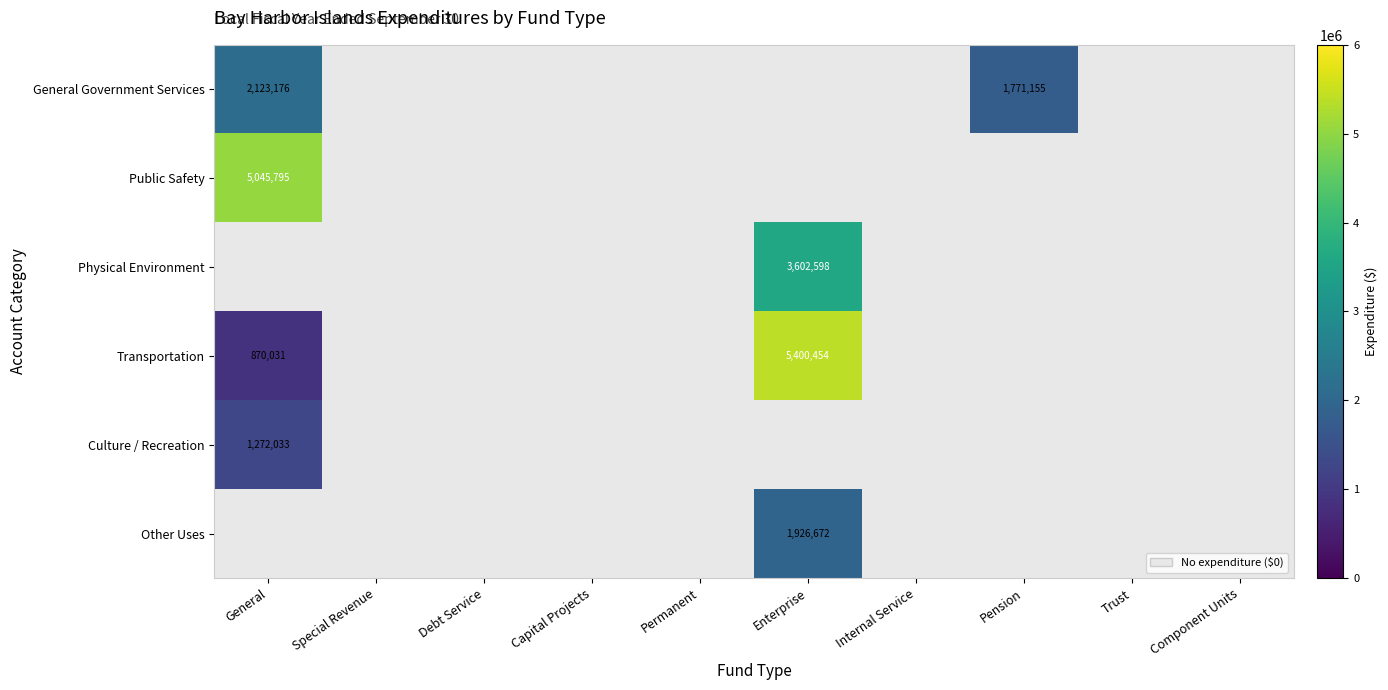

The General Government Services series shows 2658877 at Pension. True or false?

False